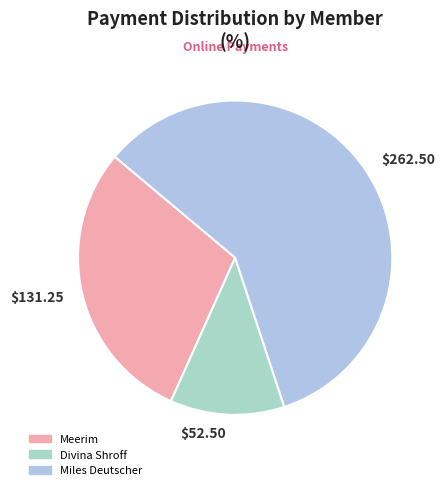

Does $262.50 account for over 50% of the chart?

Yes